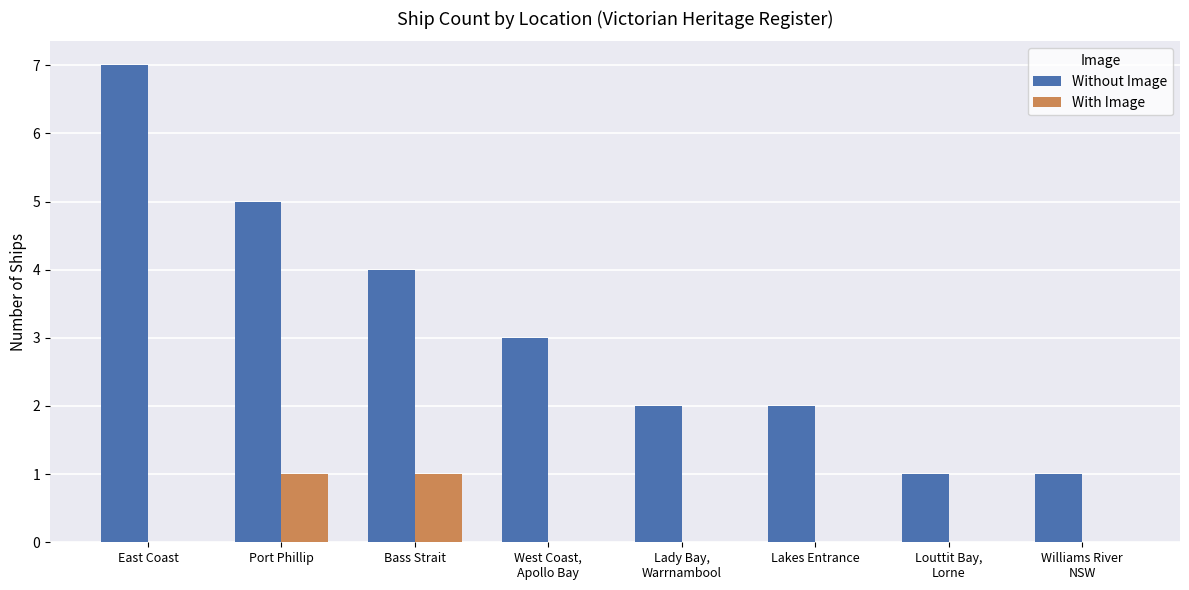

At which category is the sum across all series the highest?

East Coast